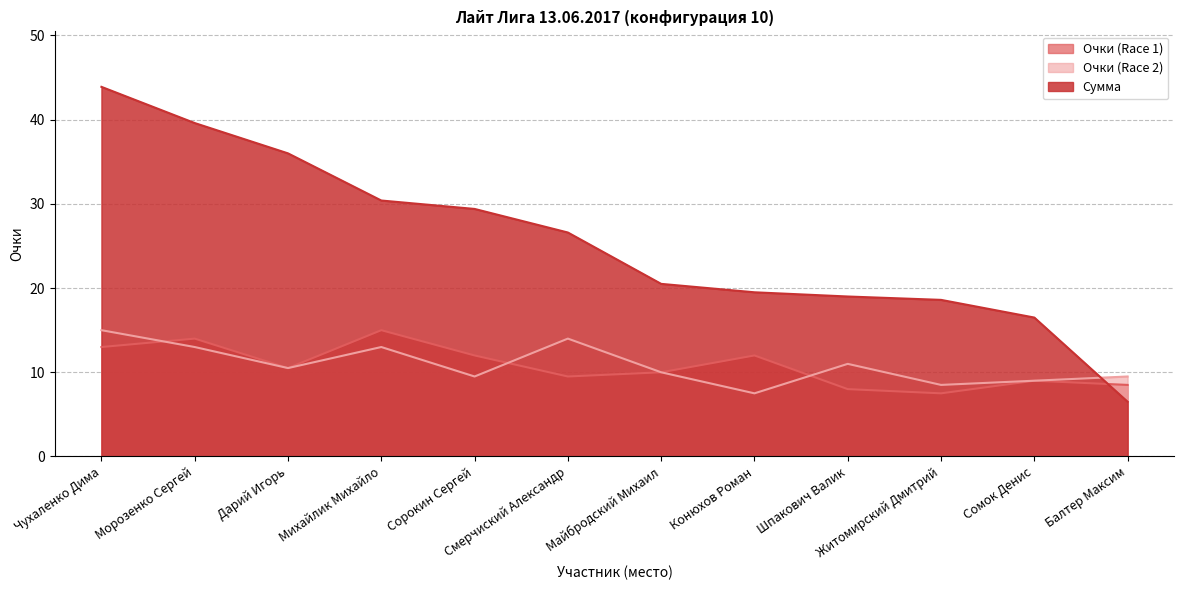

True or false: Очки (Race 2) has a value of 11.0 at Шпакович Валик.

True